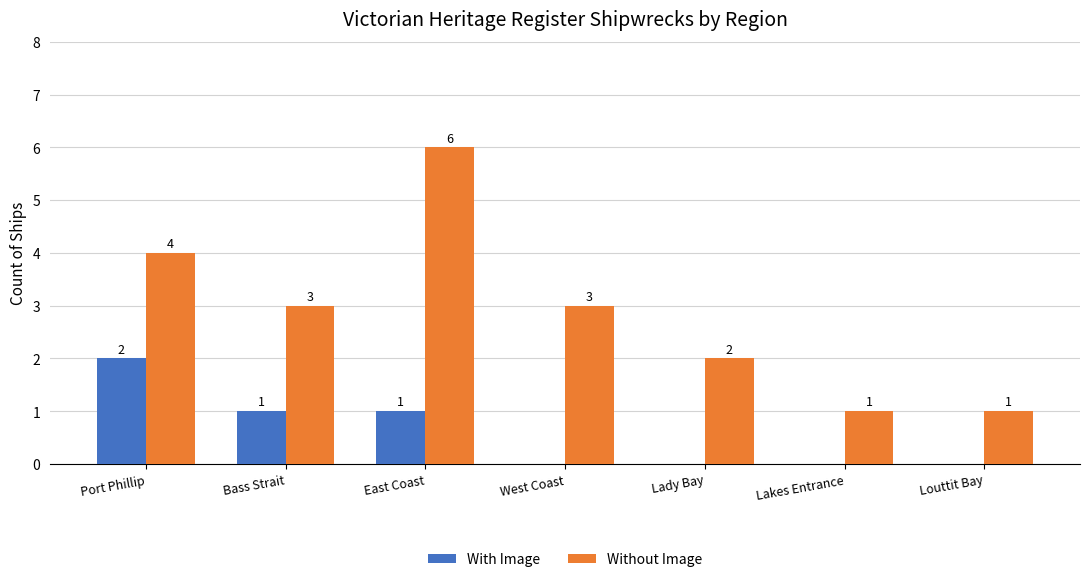

Reading left to right, transcribe all the data shown in this chart.

With Image: 2	1	1	0	0	0	0
Without Image: 4	3	6	3	2	1	1